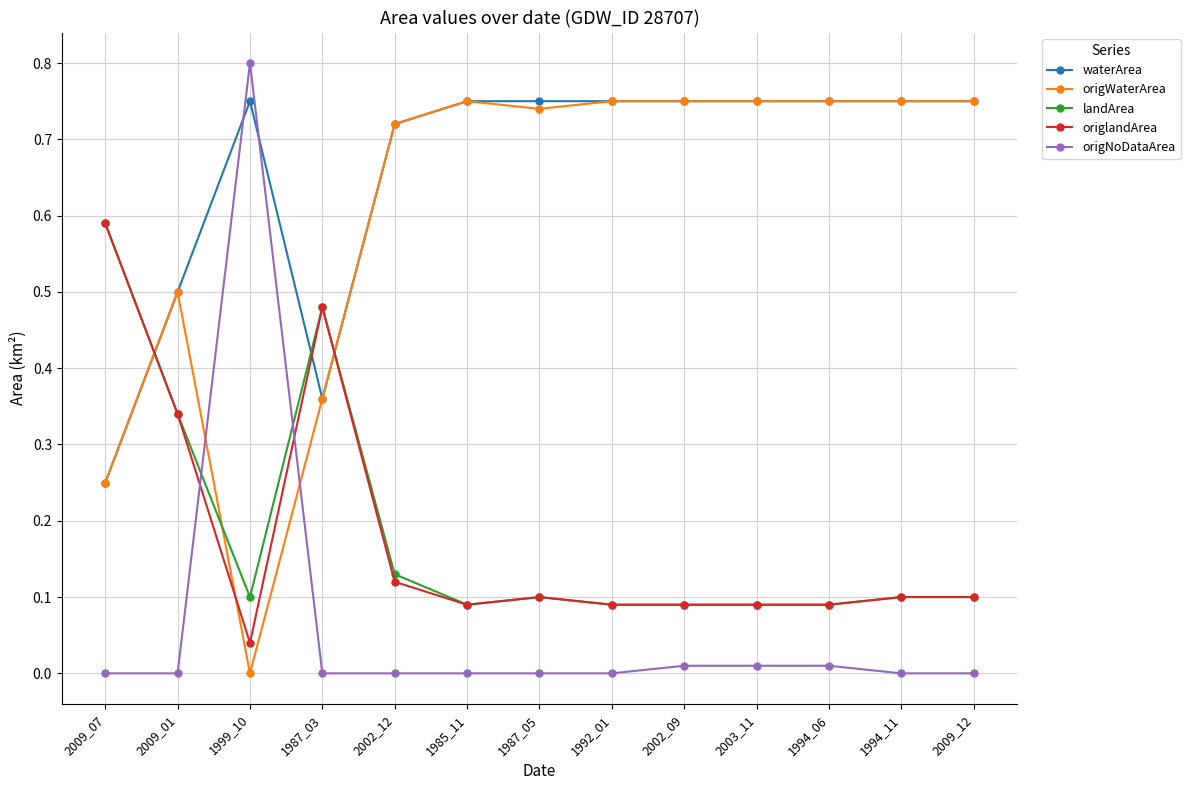

What is the label of the 12th point from the left?

1994_11